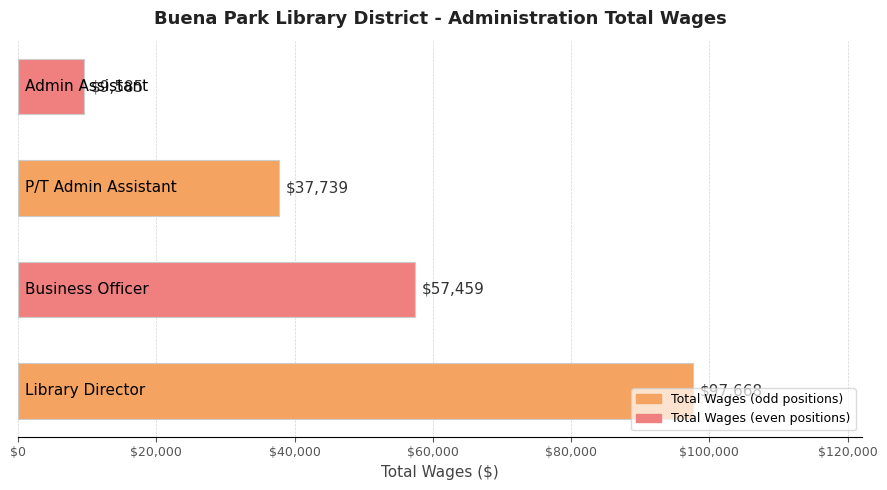

What is the minimum value shown in the chart?

9585